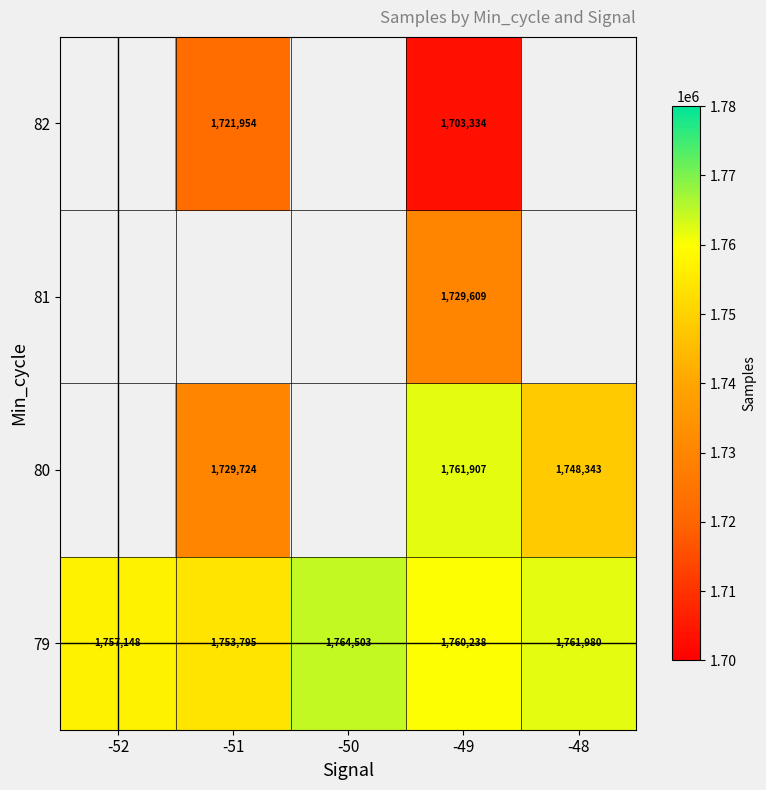

True or false: 80 has a value of 1729724 at -51.

True